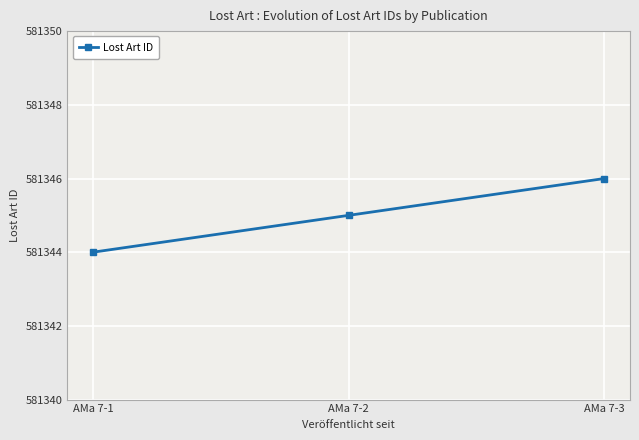

The chart shows a value of 811645 at AMa 7-1. True or false?

False